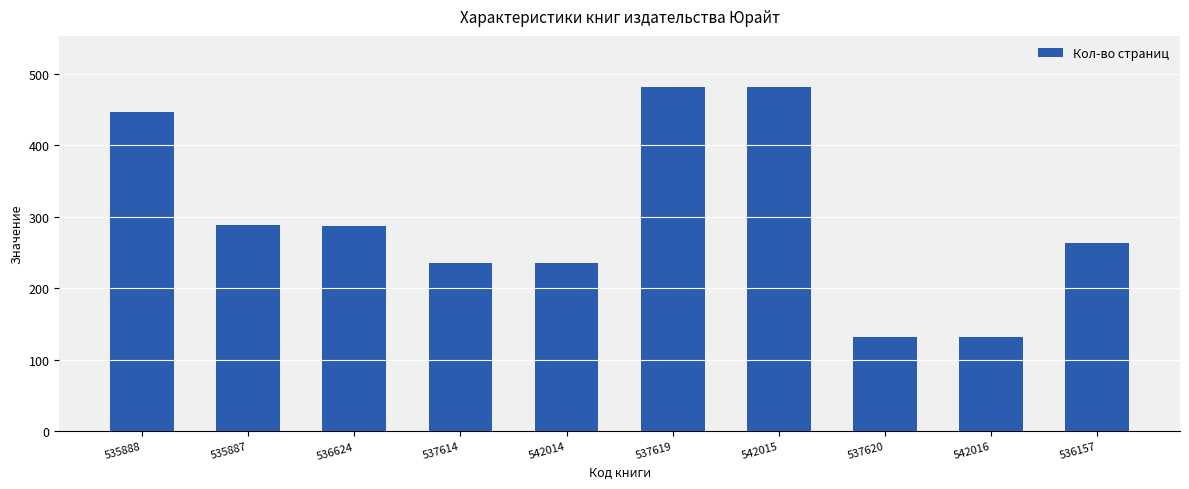

What is the sum of all values?

2981